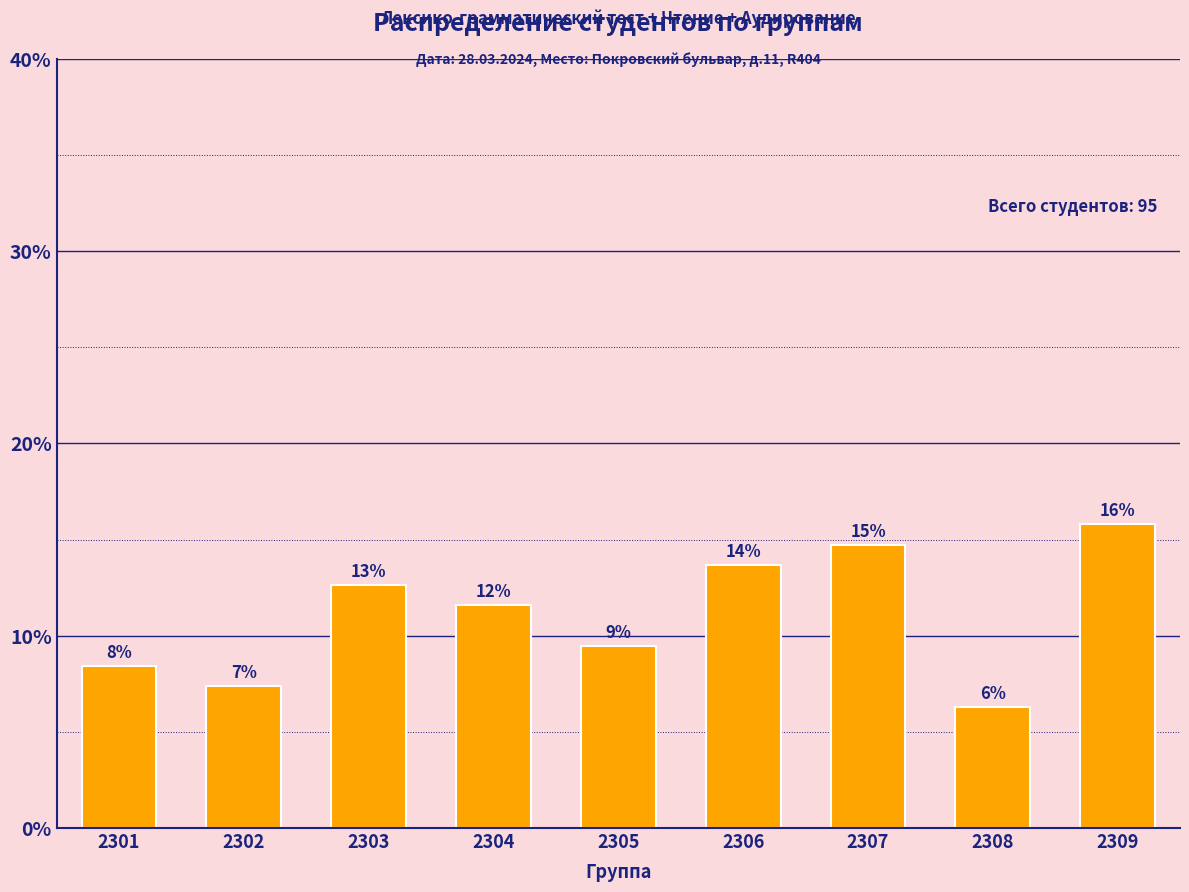

Are the bars horizontal?

No